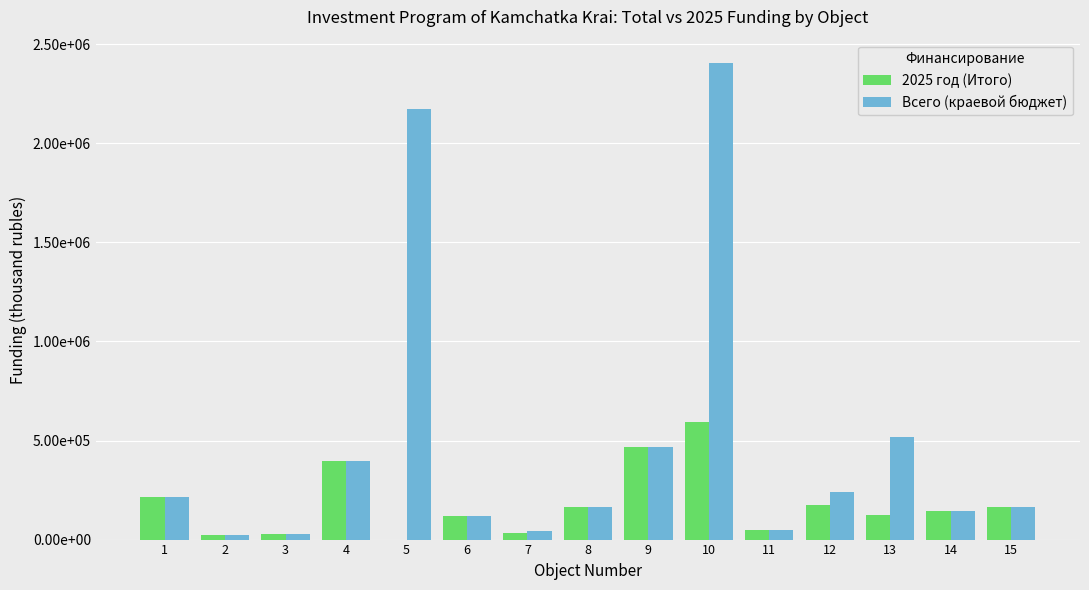

At which category is the sum across all series the highest?

10